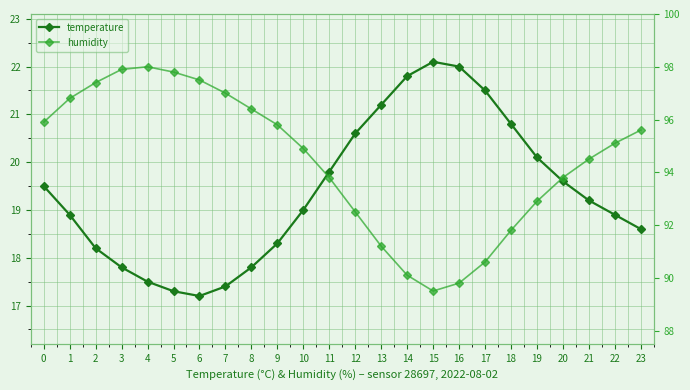

How many lines are shown in the chart?

2